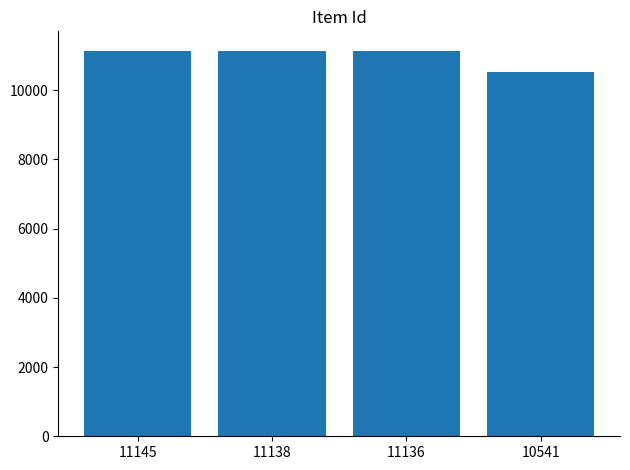

What is the ratio of the value at 11136 to the value at 10541?

1.1